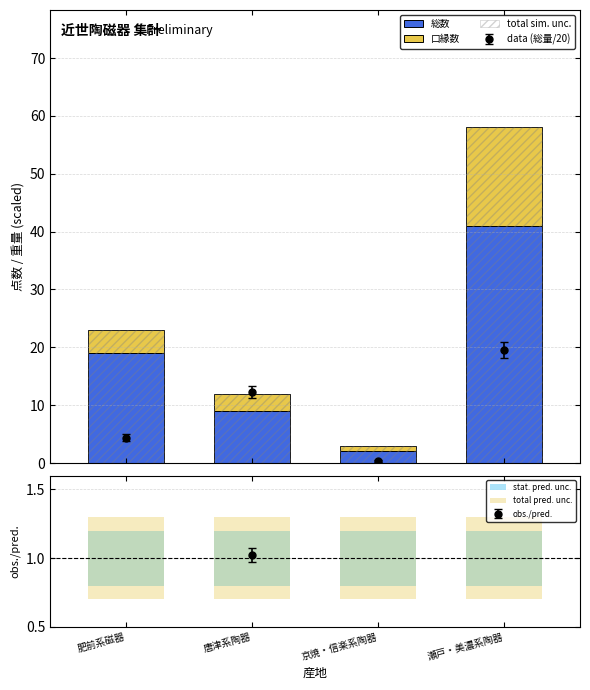

At which category is the sum across all series the highest?

瀬戸・美濃系陶器